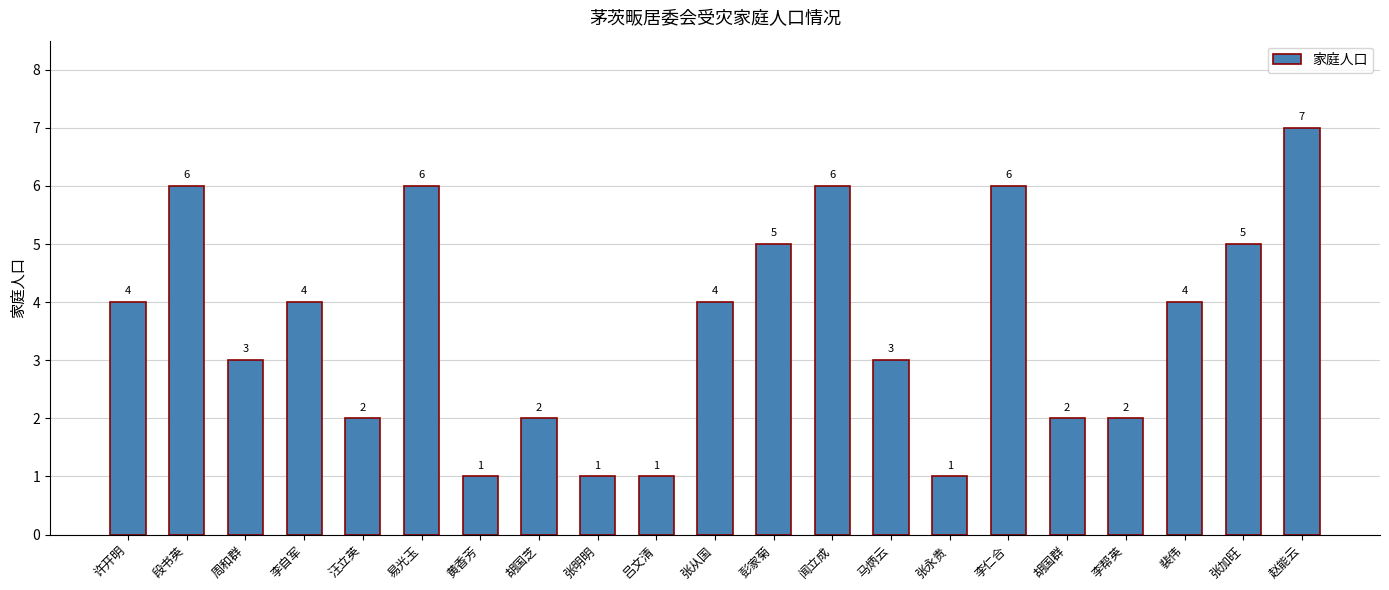

Reading left to right, what are all the values shown in this chart?

4	6	3	4	2	6	1	2	1	1	4	5	6	3	1	6	2	2	4	5	7